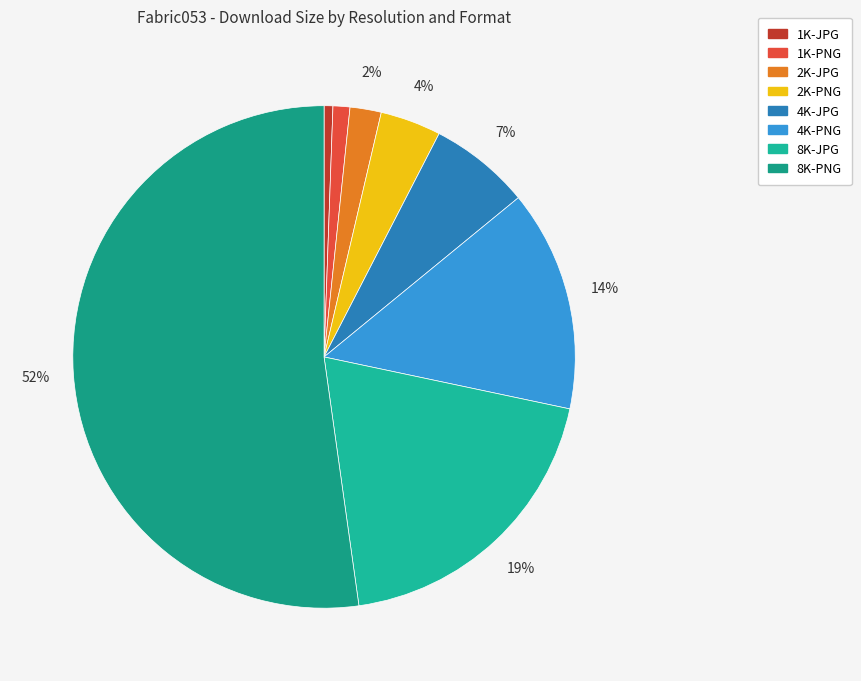

Is it true that 1K-JPG is 1% of the pie?

True